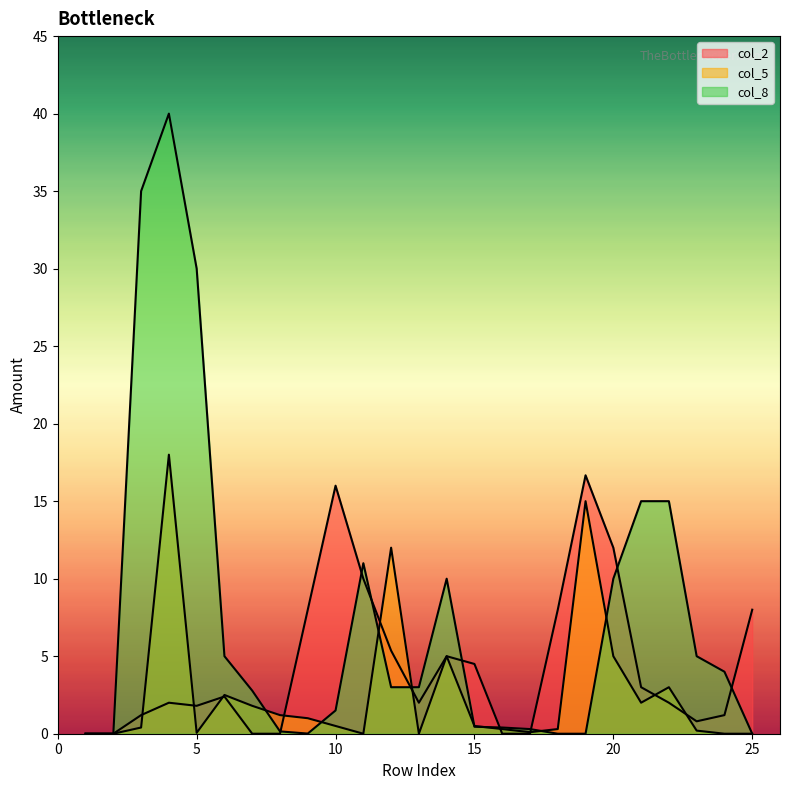

Reading right to left, transcribe all the data shown in this chart.

col_2: 8.0	1.2	0.8	2.0	3.0	12.0	16.7	8.0	0.0	0.0	4.5	5.0	2.0	5.4	10.0	16.0	8.0	0.0	0.0	2.4	1.8	2.0	1.2	0.0	0.0
col_5: 0.0	0.0	0.2	3.0	2.0	5.0	15.0	0.3	0.1	0.3	0.5	5.0	0.0	12.0	0.0	0.5	1.0	1.2	1.8	2.5	0.1	18.0	0.4	0.0	0.0
col_8: 0.0	4.0	5.0	15.0	15.0	10.0	0.0	0.0	0.3	0.4	0.5	10.0	3.0	3.0	11.0	1.5	0.0	0.1	2.8	5.0	30.0	40.0	35.0	0.0	0.0